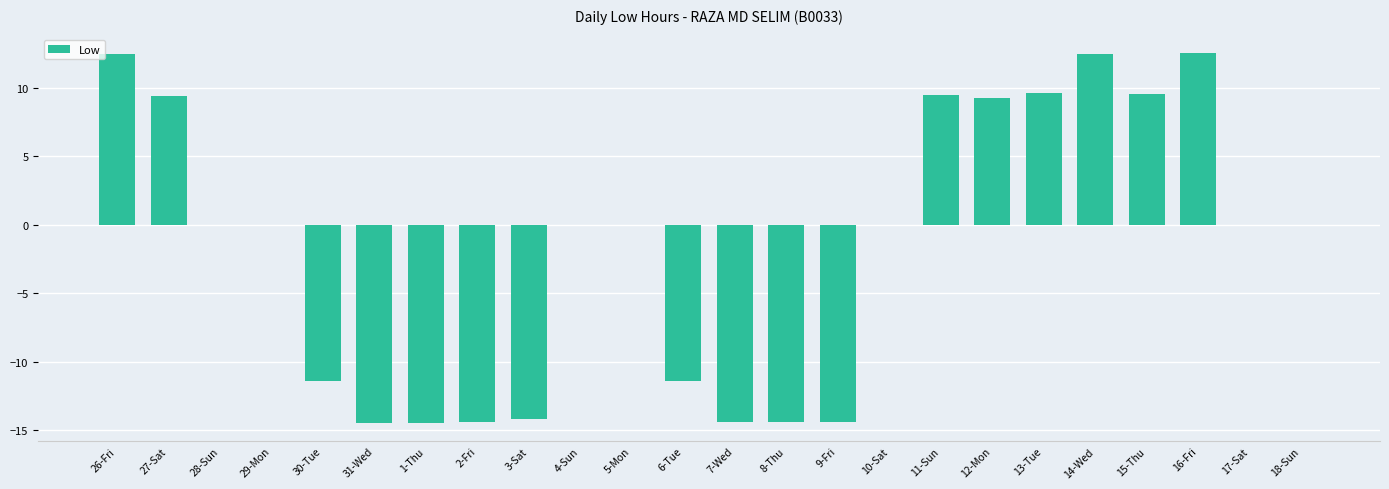

What is the sum of the values at 30-Tue and 15-Thu?

-1.8